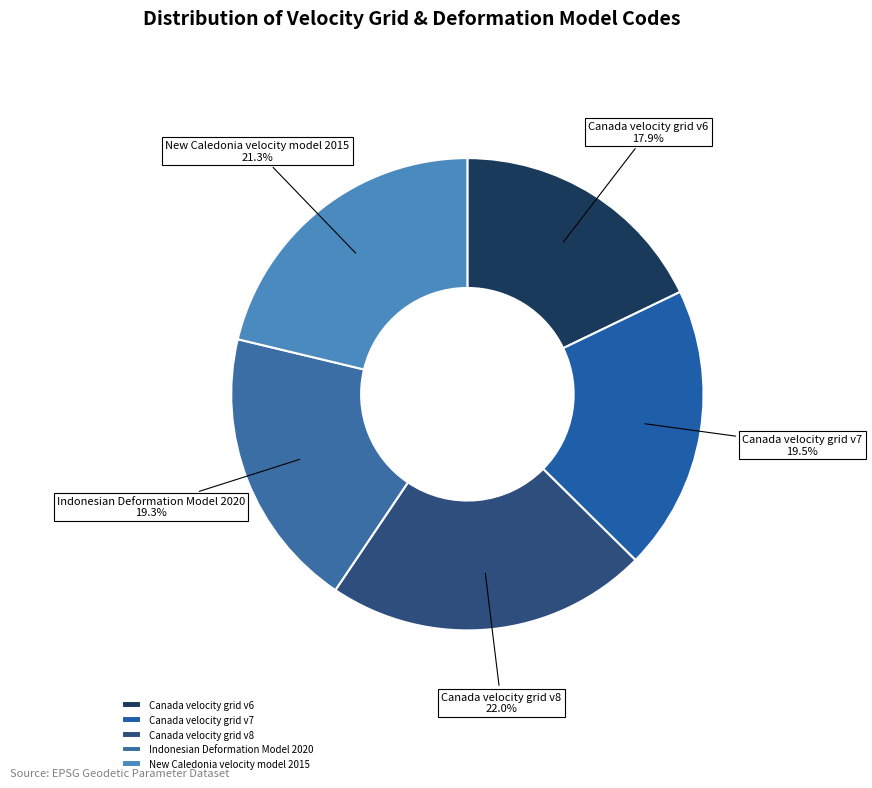

Does New Caledonia velocity model 2015 account for over 50% of the chart?

No